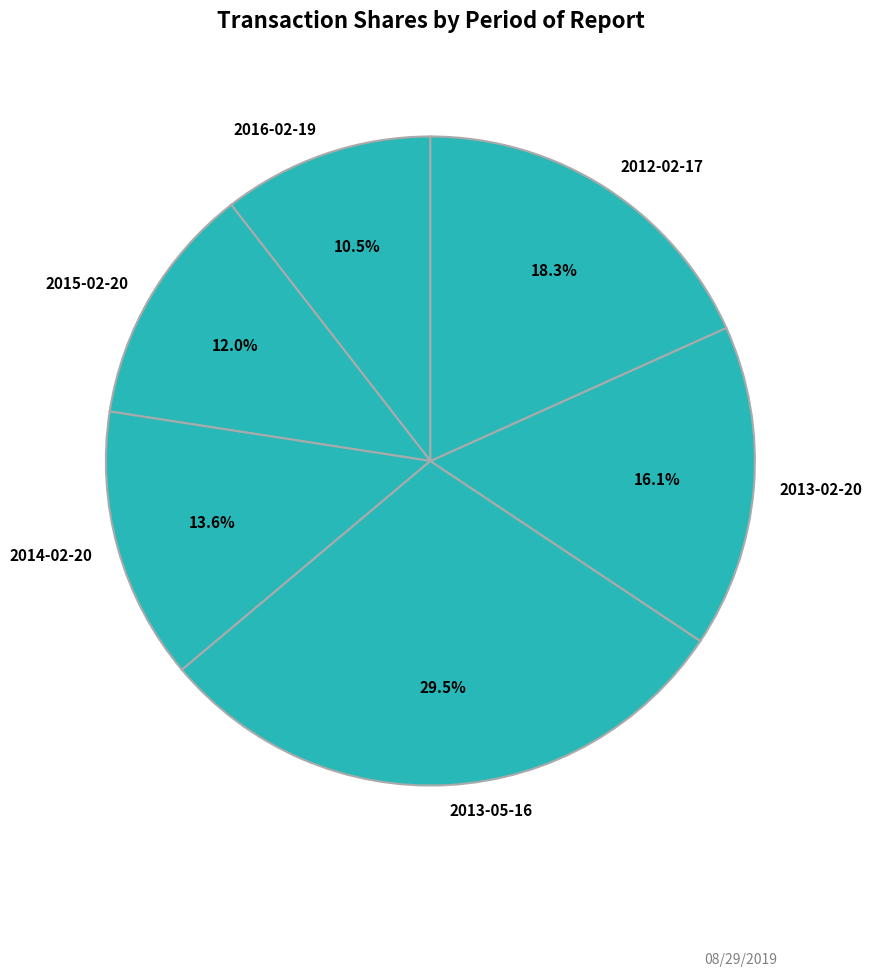

Which category has the smallest portion of the pie?

2016-02-19